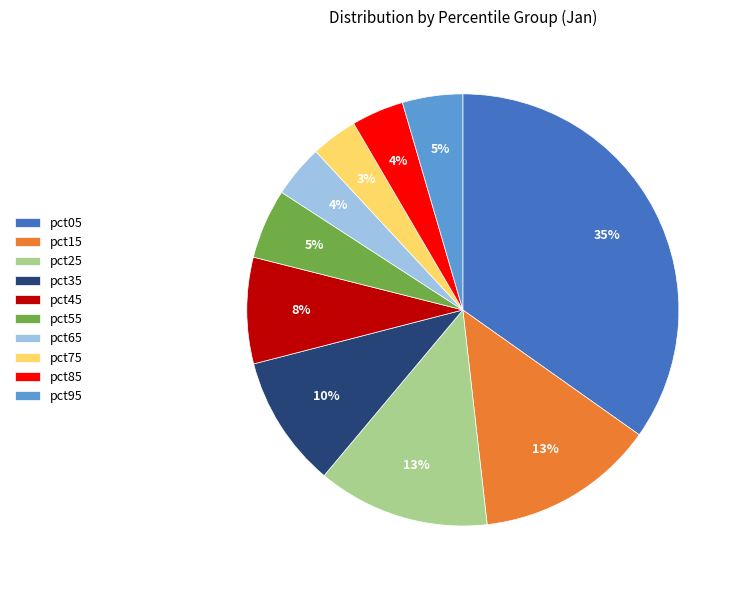

How many segments does this pie chart have?

10